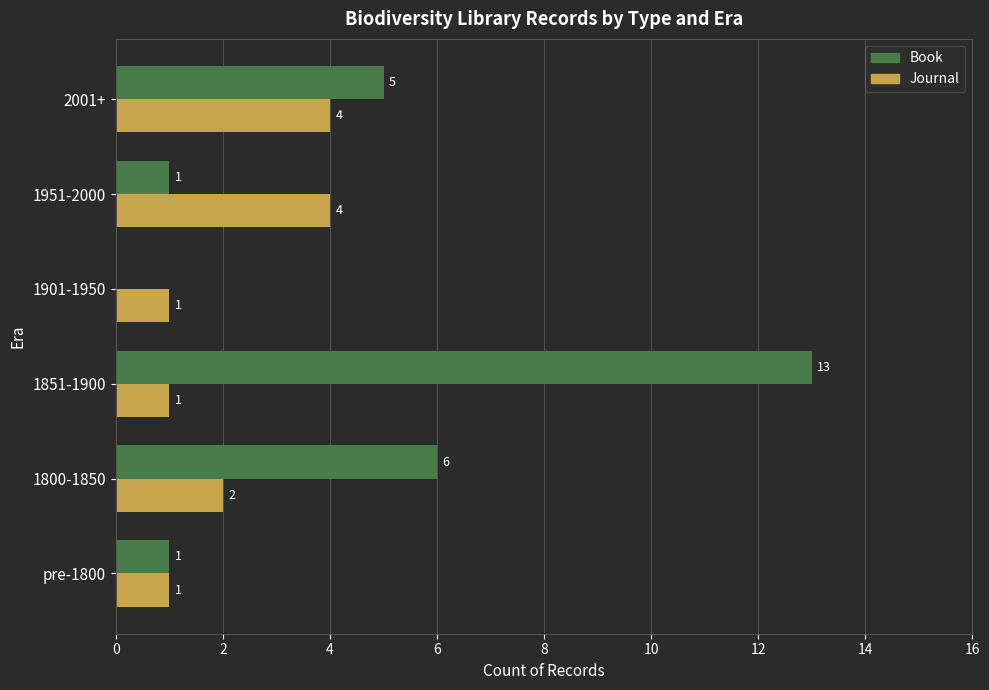

At which label does Book reach its peak?

1851-1900